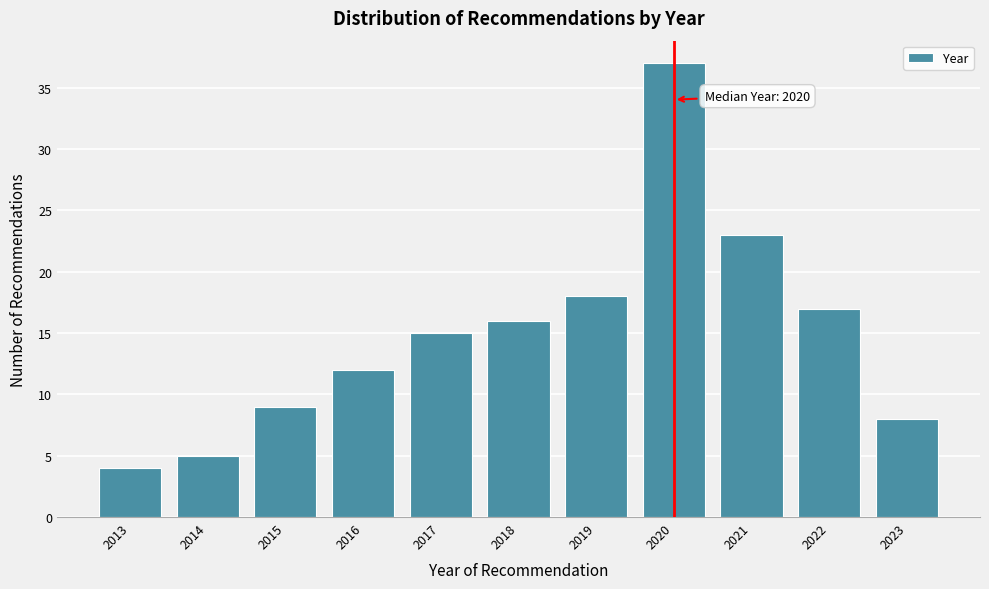

Reading left to right, extract all data points from this chart.

4	5	9	12	15	16	18	37	23	17	8